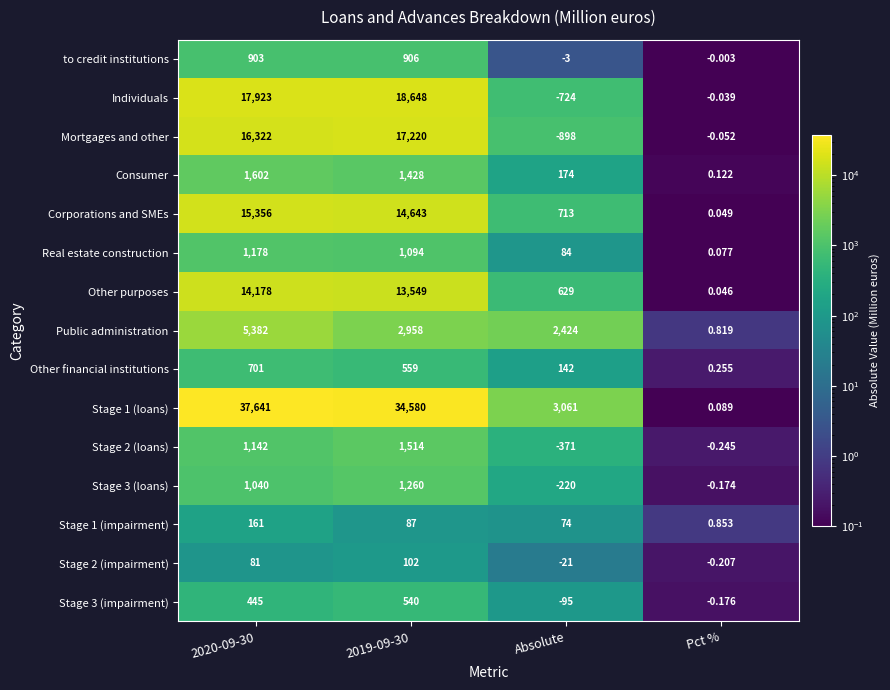

Which series changed the most between 2019-09-30 and Pct %?

Stage 1 (loans)